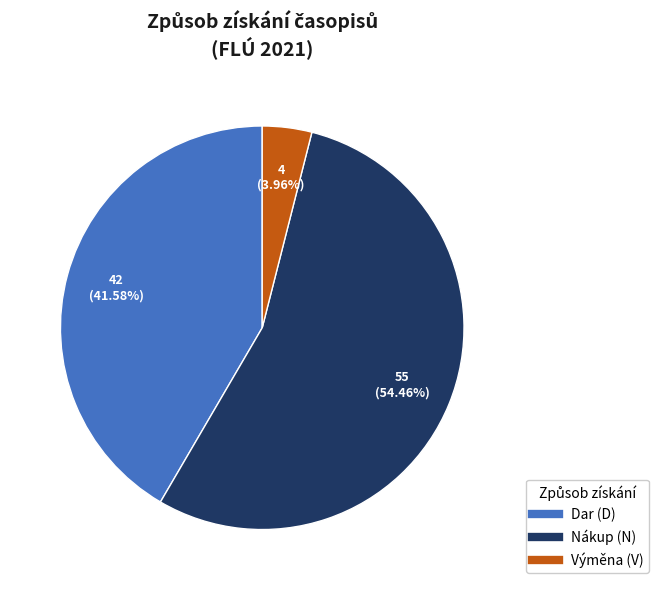

Does any single category account for the majority?

Yes